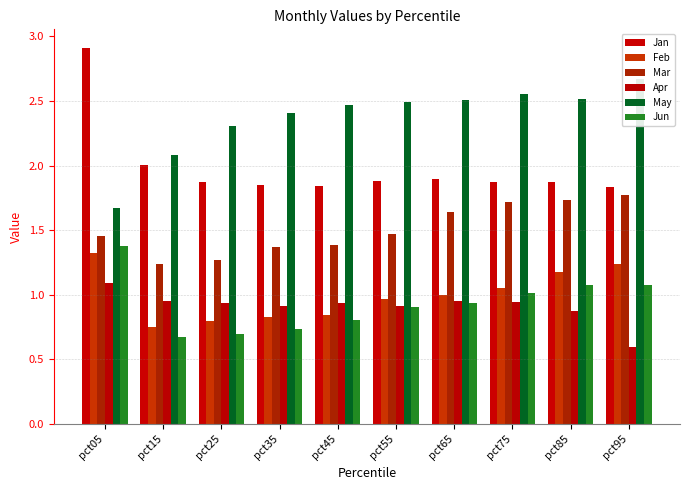

What is the maximum value shown in the chart?

2.9